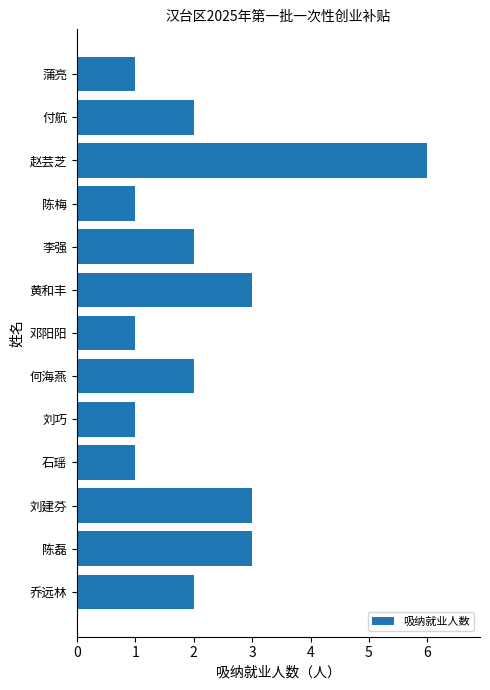

Count the number of data series in this chart.

1